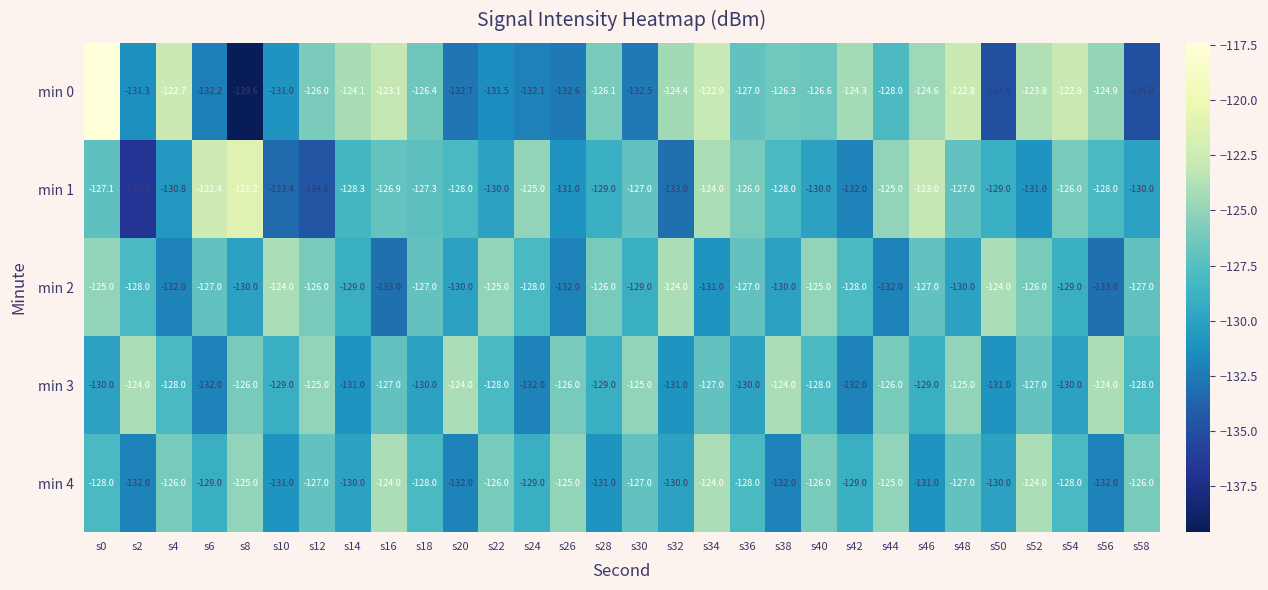

The value of min 3 at s54 is -130.0. True or false?

True